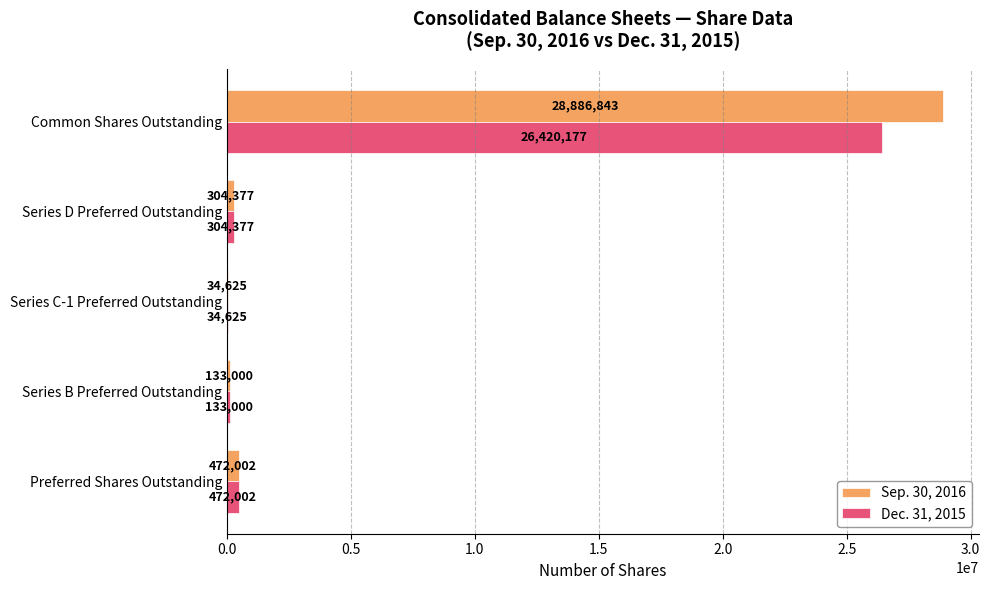

What is the sum of all Sep. 30, 2016 values?

29830847